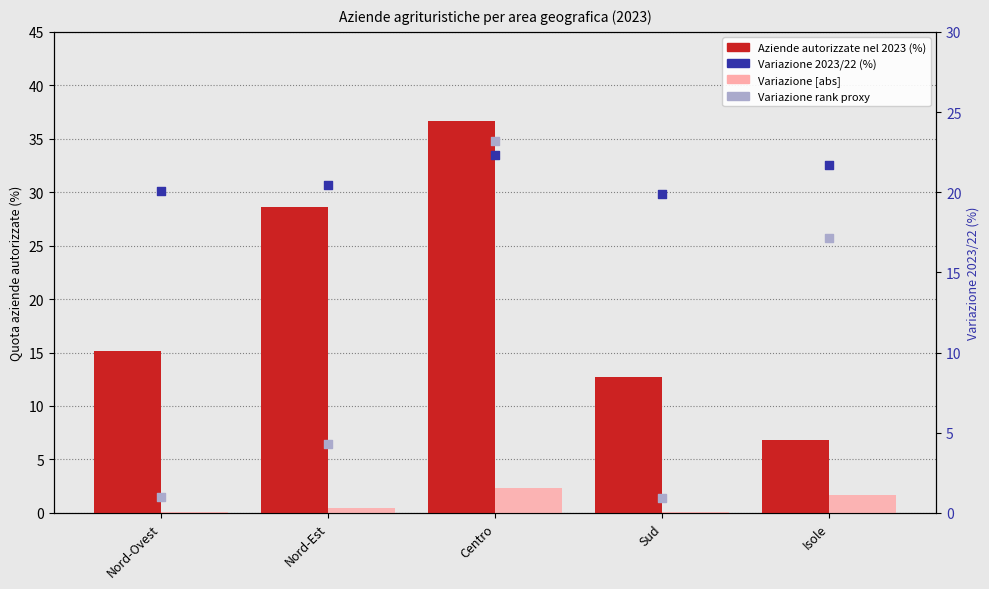

At which category is the sum across all series the highest?

Centro